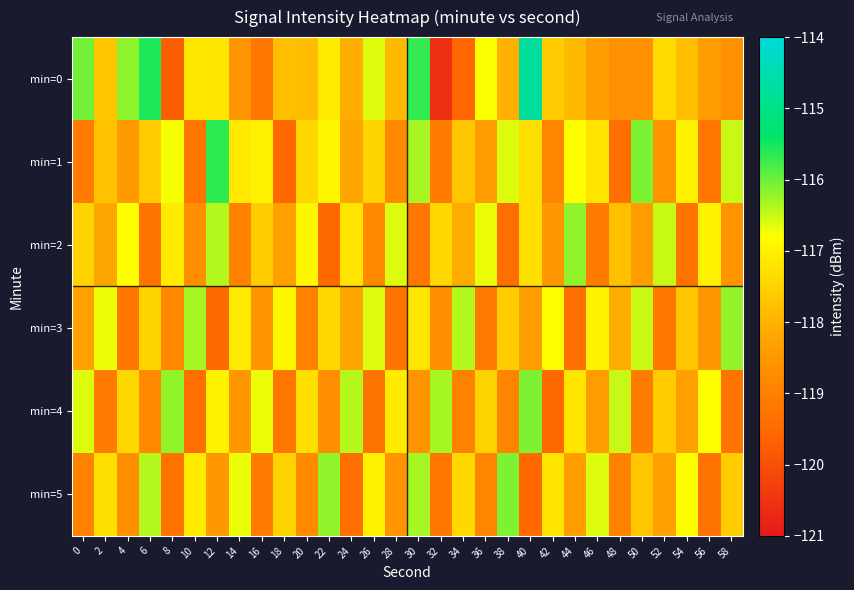

Between 6 and 54, which is larger?

6